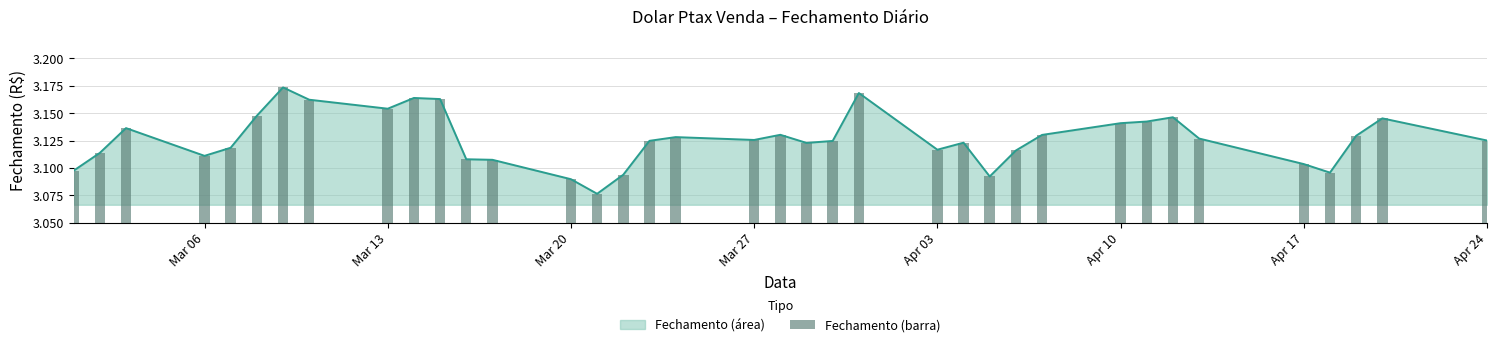

The value of Fechamento (área) at Apr 03 is 1.5. True or false?

False